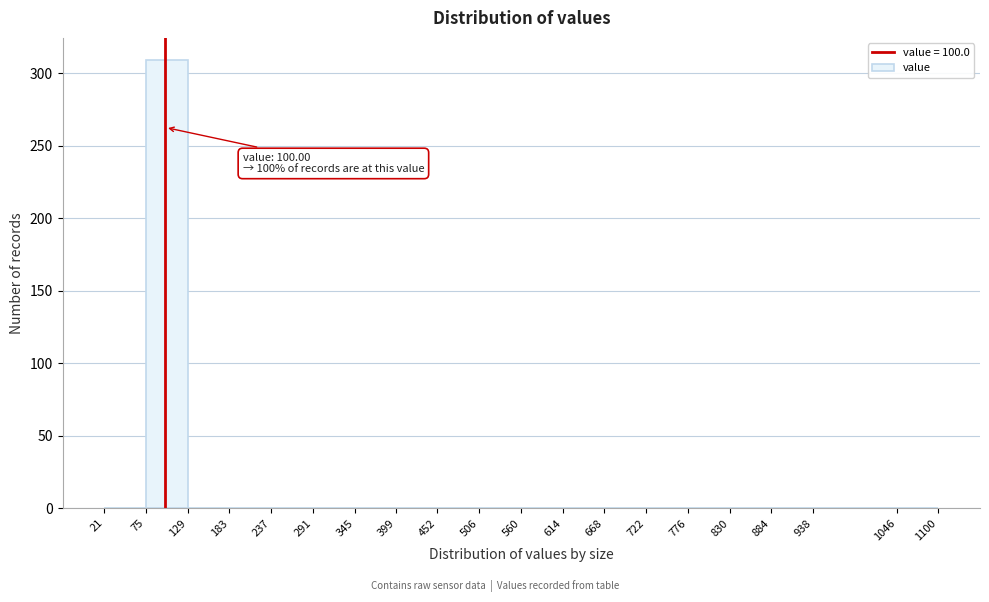

Which range on the x-axis has the tallest bar?

75 to 129